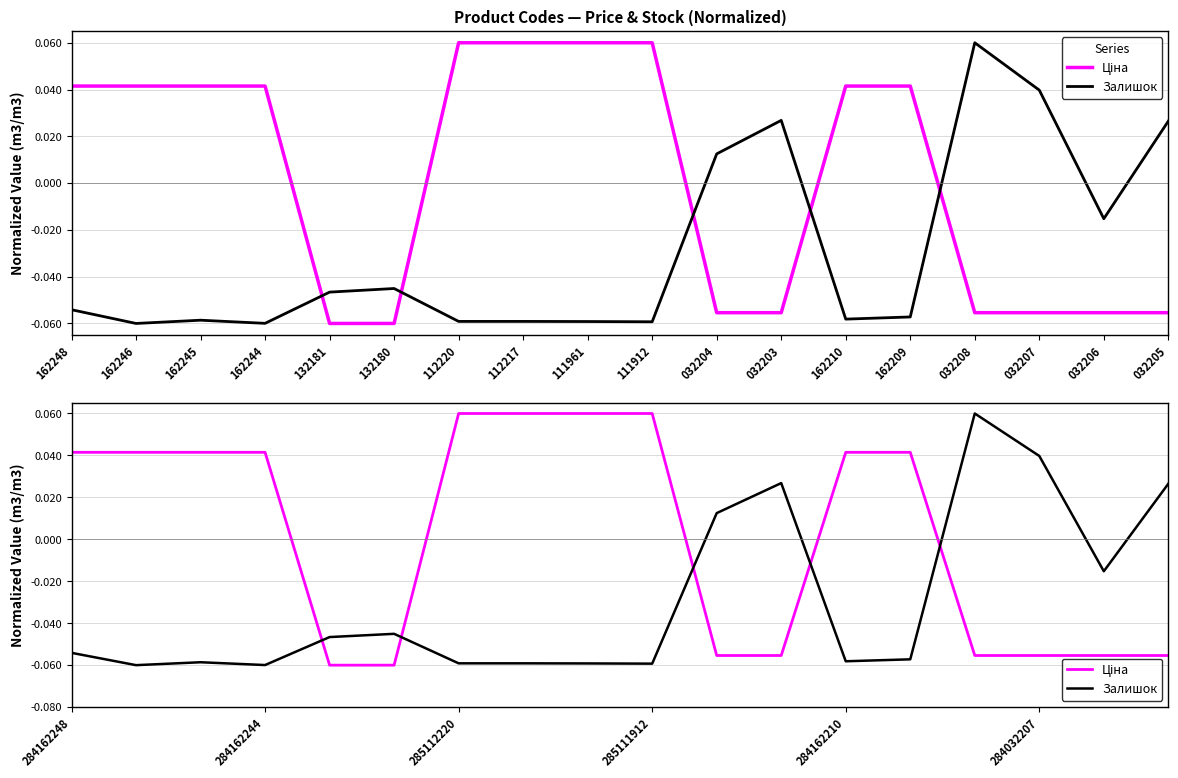

What is the sum of the Ціна values at 112220 and 162209?

0.1